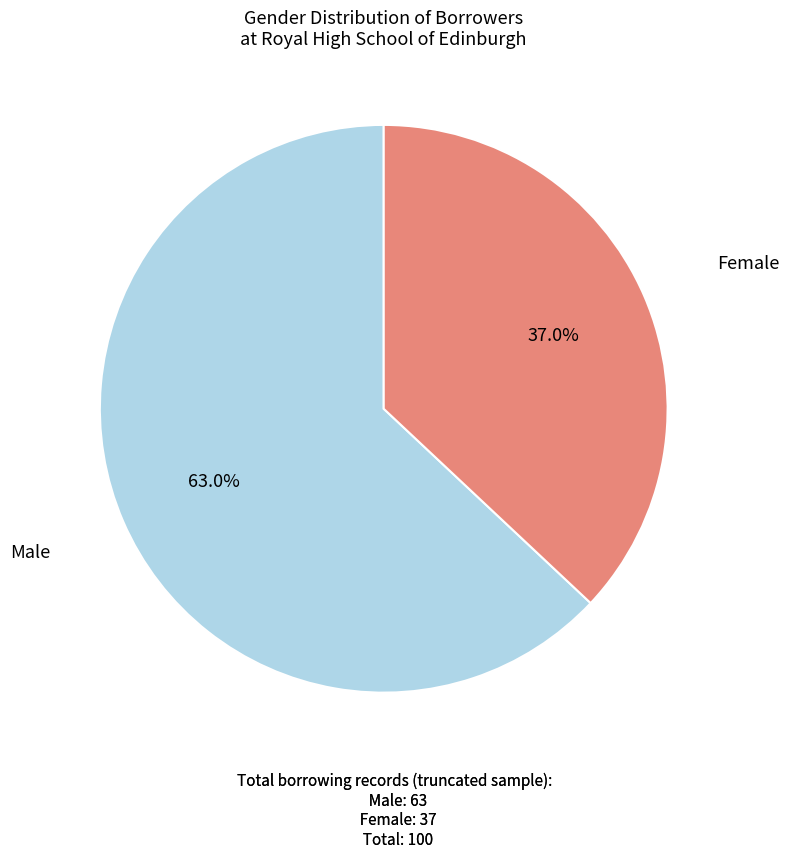

Is there a majority slice in this chart?

Yes